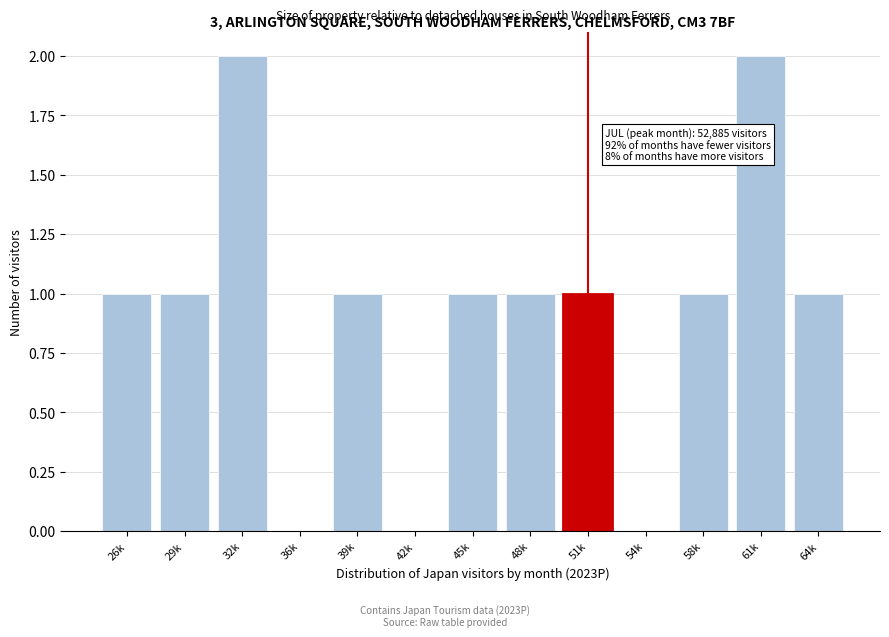

Reading left to right, list all the values displayed in this chart.

26k=1	29k=1	32k=2	36k=0	39k=1	42k=0	45k=1	48k=1	51k=1	54k=0	58k=1	61k=2	64k=1